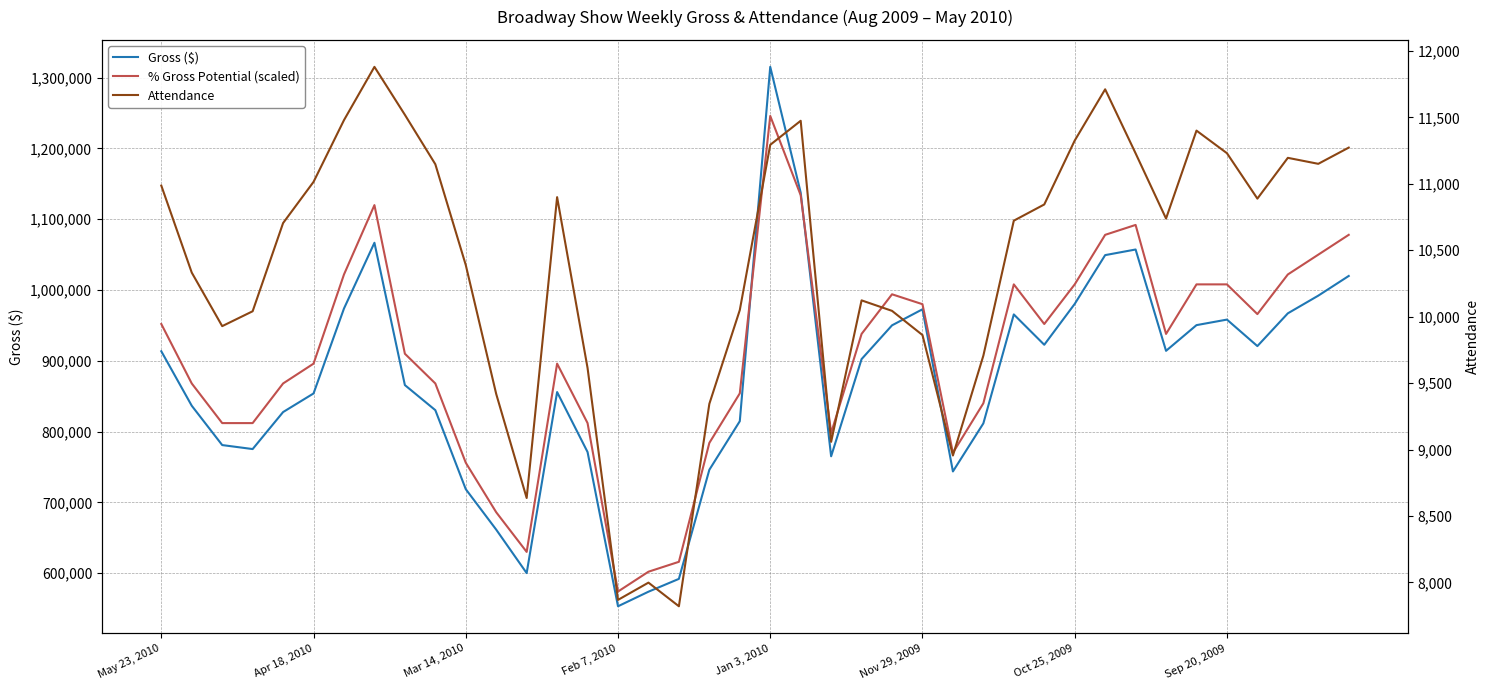

At which label does % Gross Potential (scaled) first exceed 938000?

May 23, 2010